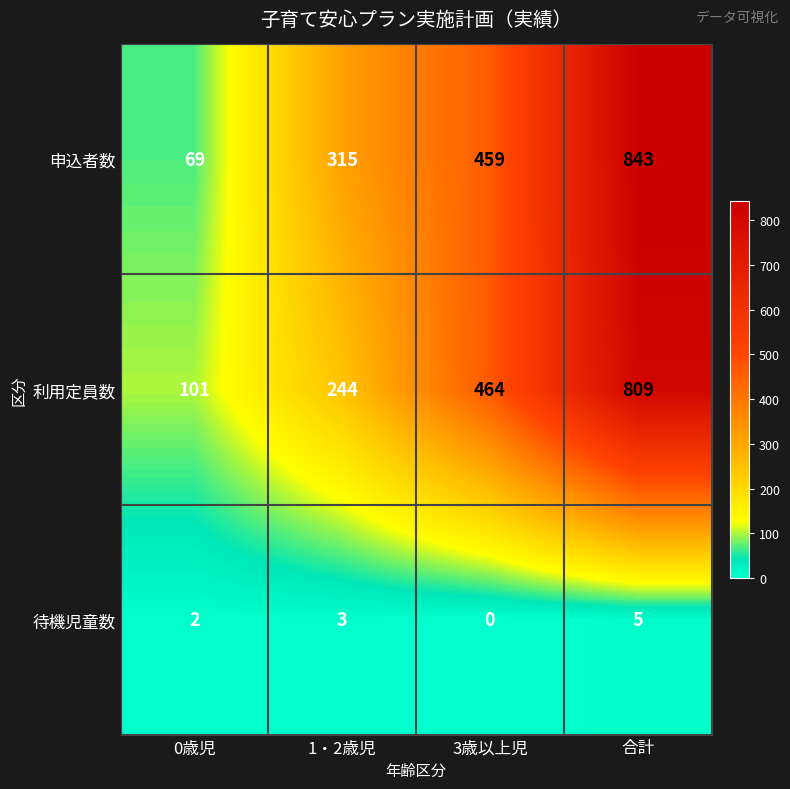

What is the maximum value for 待機児童数?

5